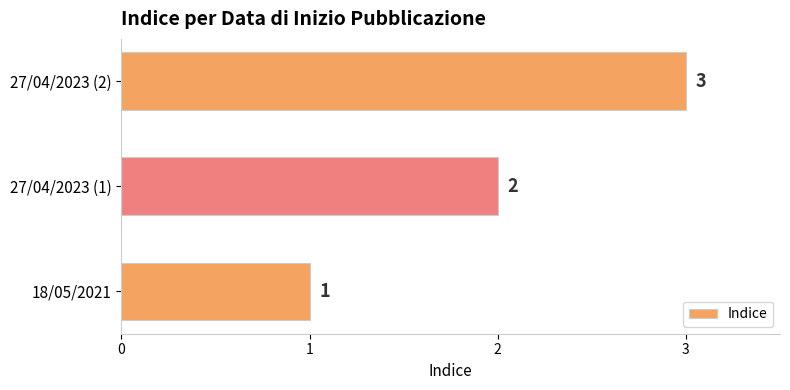

Rank the categories by value from lowest to highest.

18/05/2021, 27/04/2023 (1), 27/04/2023 (2)